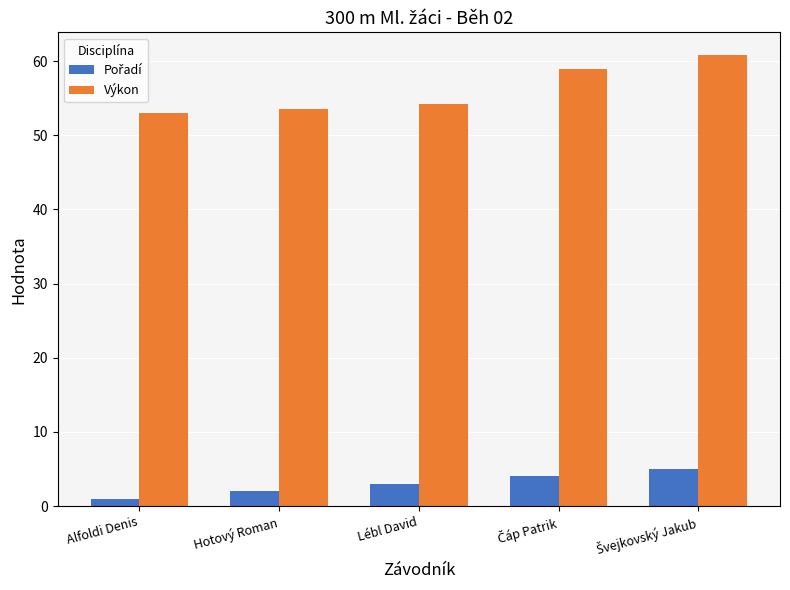

How many groups of bars are there?

5